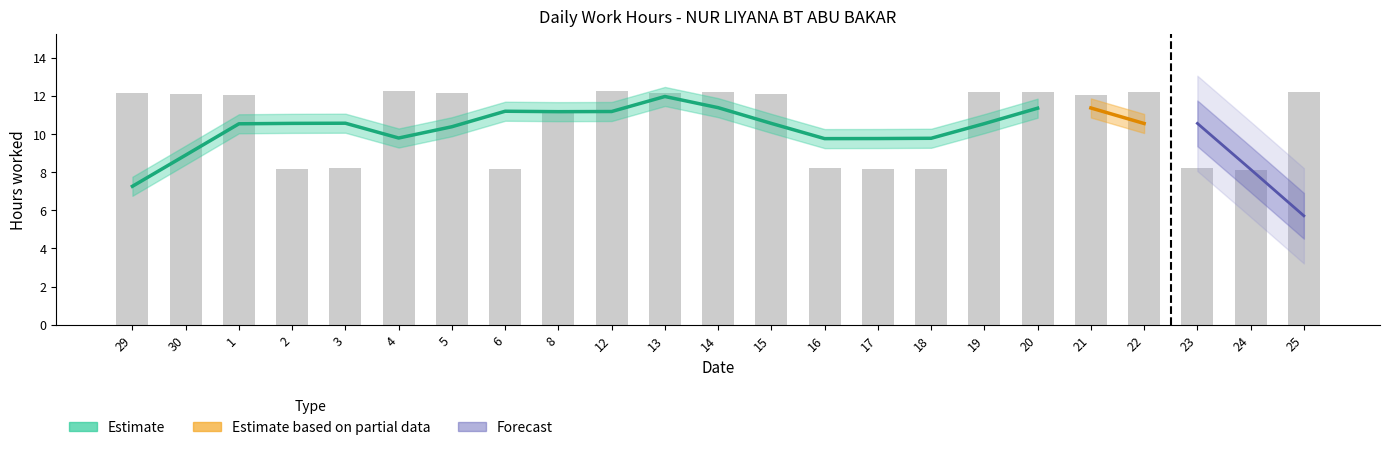

Rank the categories by value from highest to lowest.

12, 4, 25, 19, 20, 22, 14, 5, 29, 13, 15, 30, 1, 21, 8, 3, 16, 23, 2, 6, 17, 18, 24